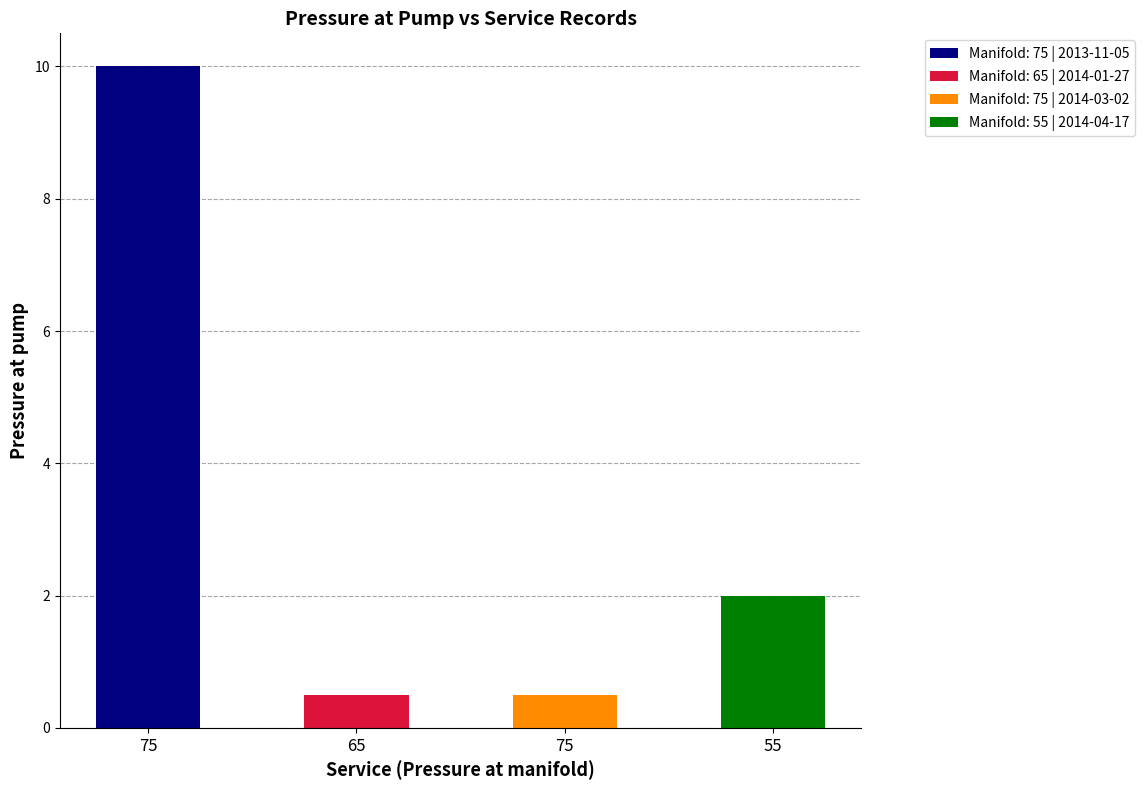

What is the approximate value at 75?

10.0